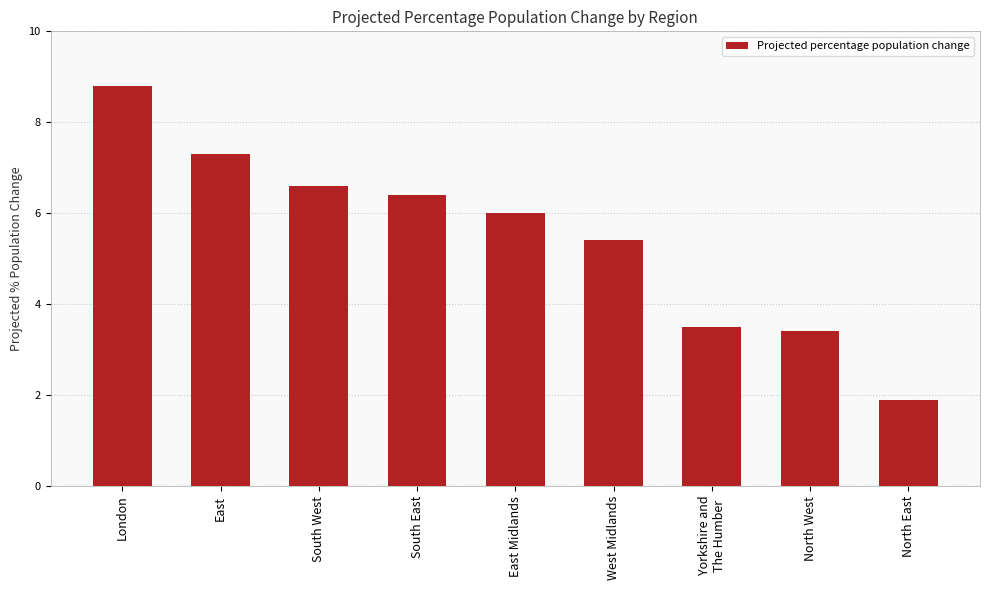

What is the sum of the values at West Midlands and North West?

8.8